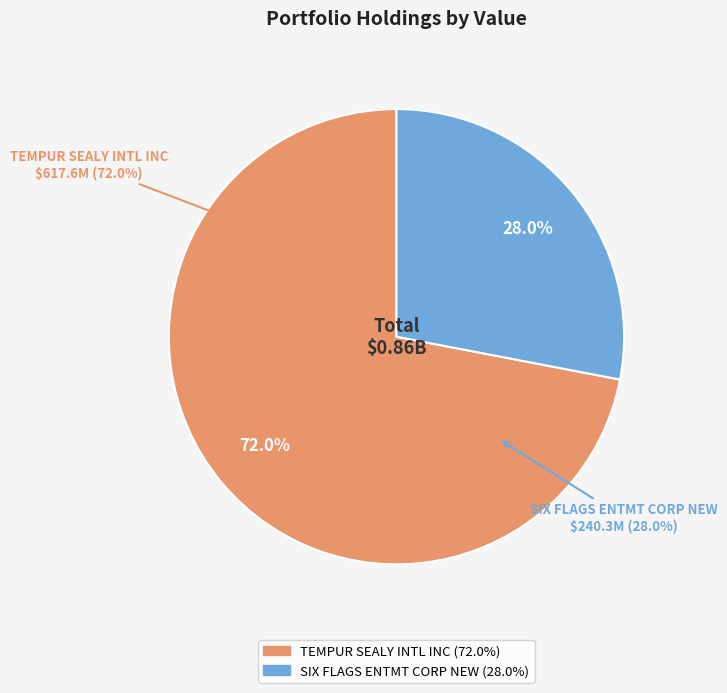

Rank the categories by value from highest to lowest.

TEMPUR SEALY INTL INC, SIX FLAGS ENTMT CORP NEW